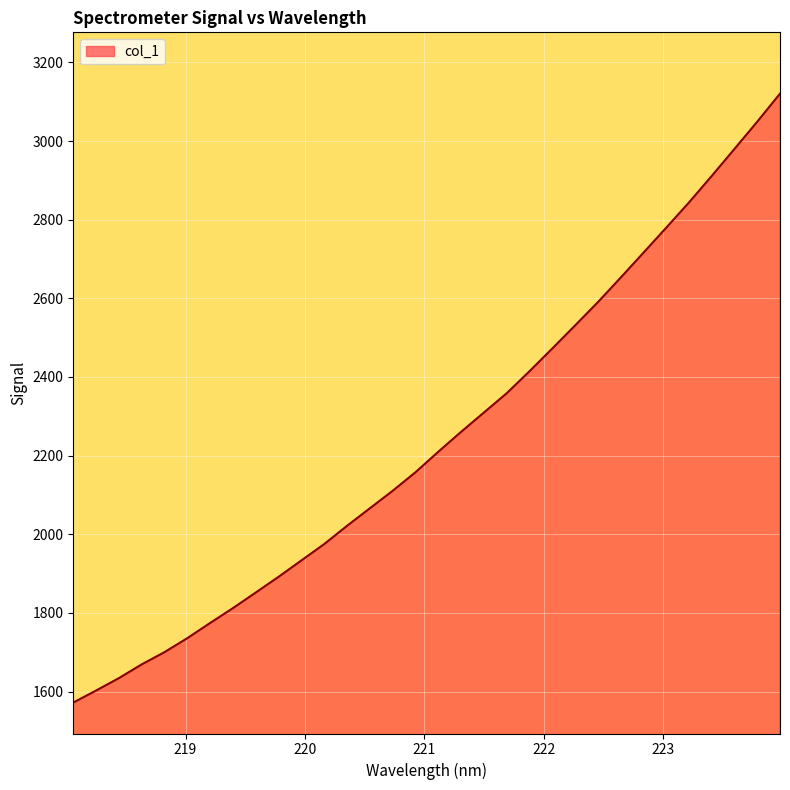

What is the maximum value shown in the chart?

3120.4